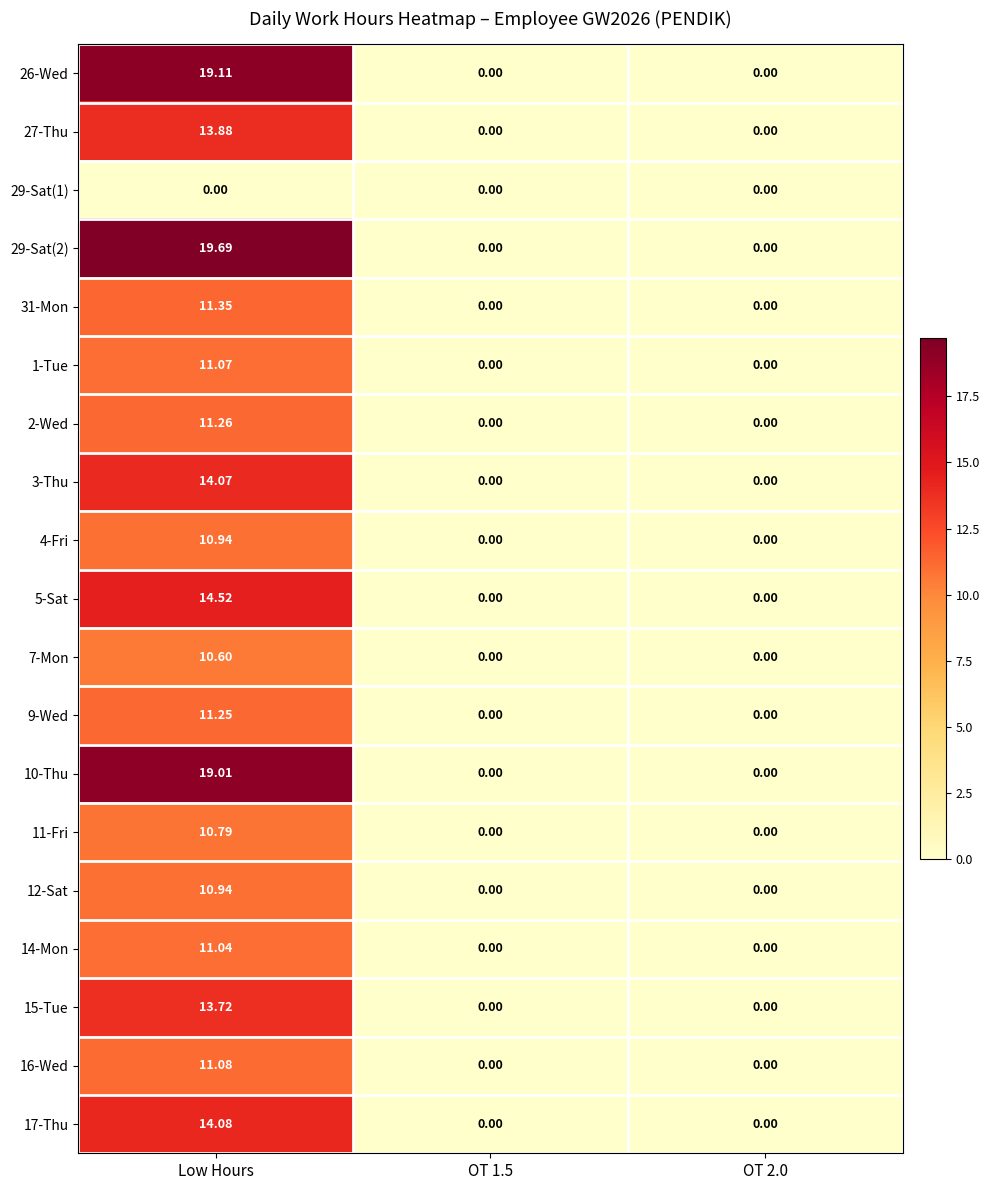

At which category is the sum across all series the highest?

Low Hours